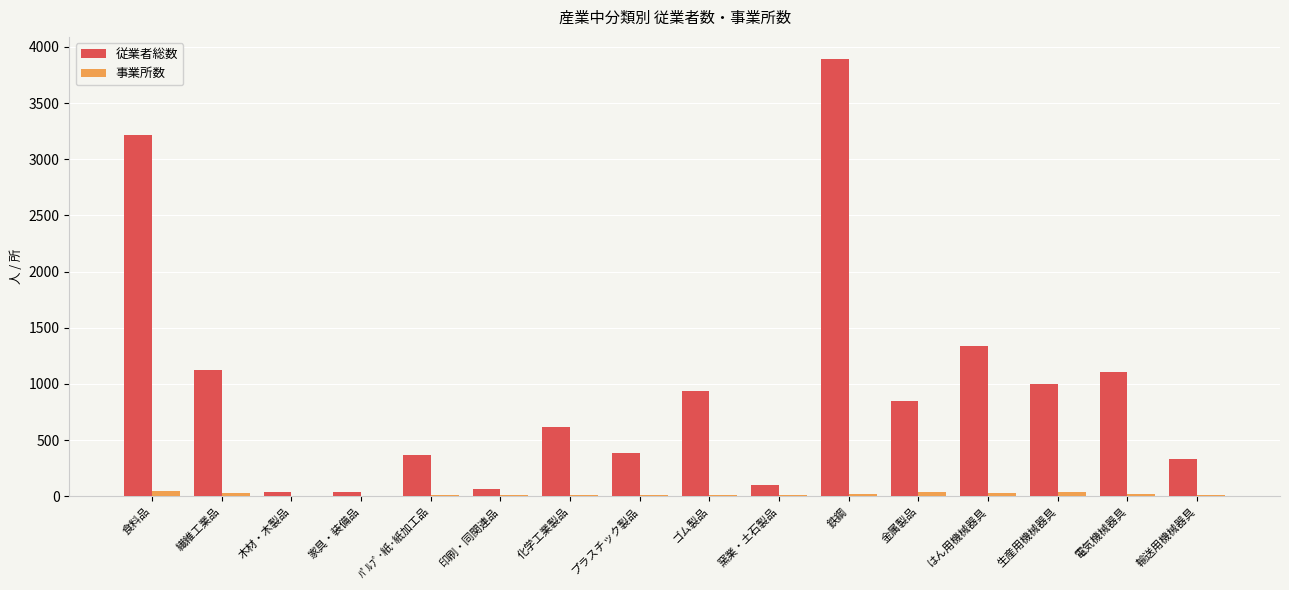

Are the bars grouped side by side (vs. stacked)?

Yes